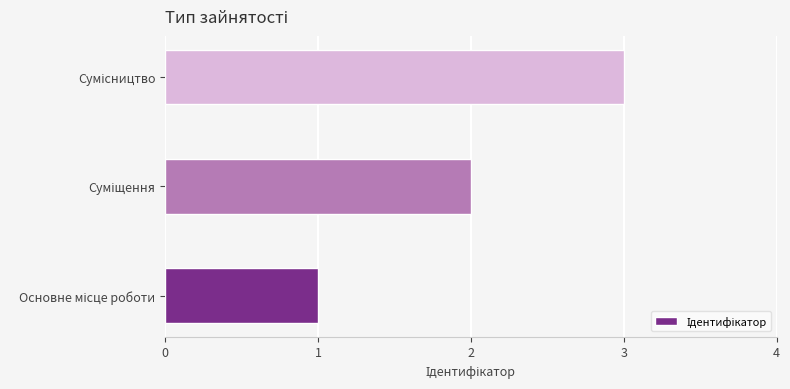

What is the greatest value displayed?

3